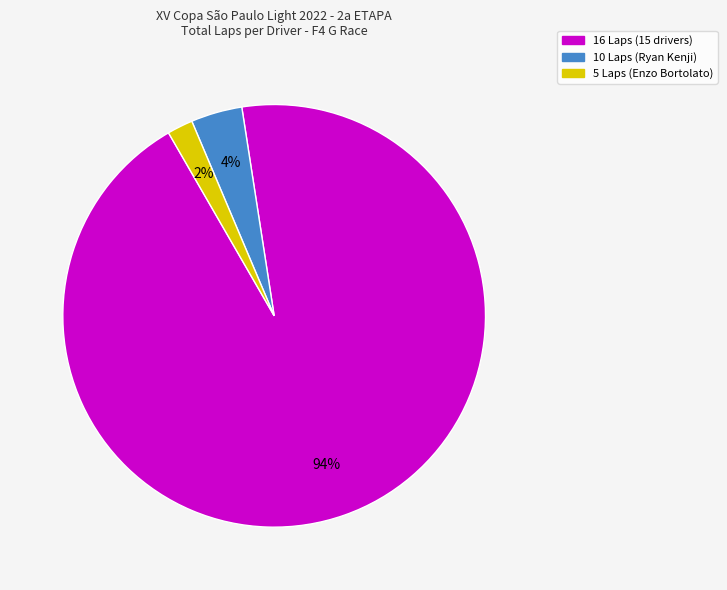

Is there any slice that represents more than half of the pie?

Yes